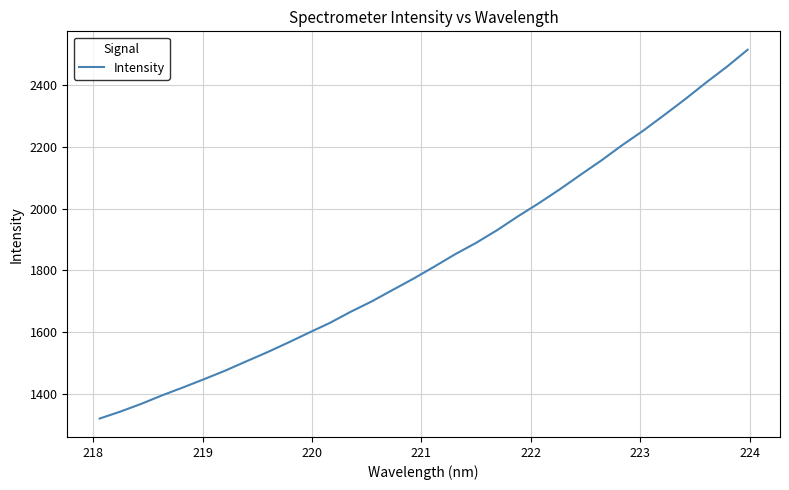

What is the difference between the maximum and minimum values?

1193.1